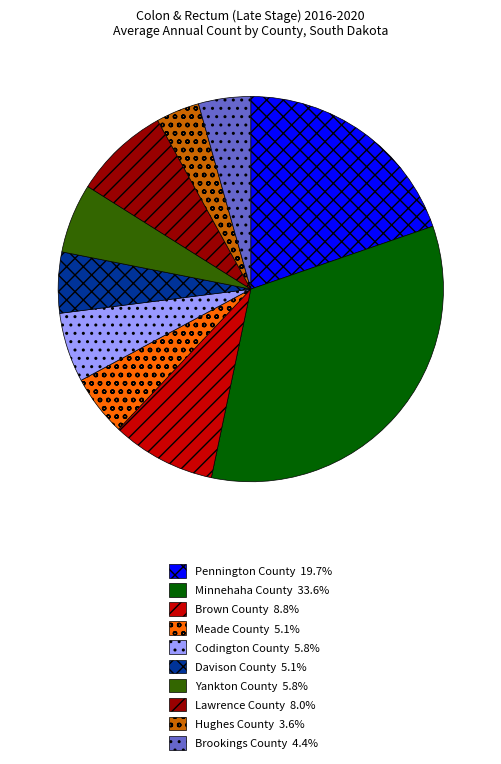

Is the sum of Brown County and Minnehaha County greater than half?

No